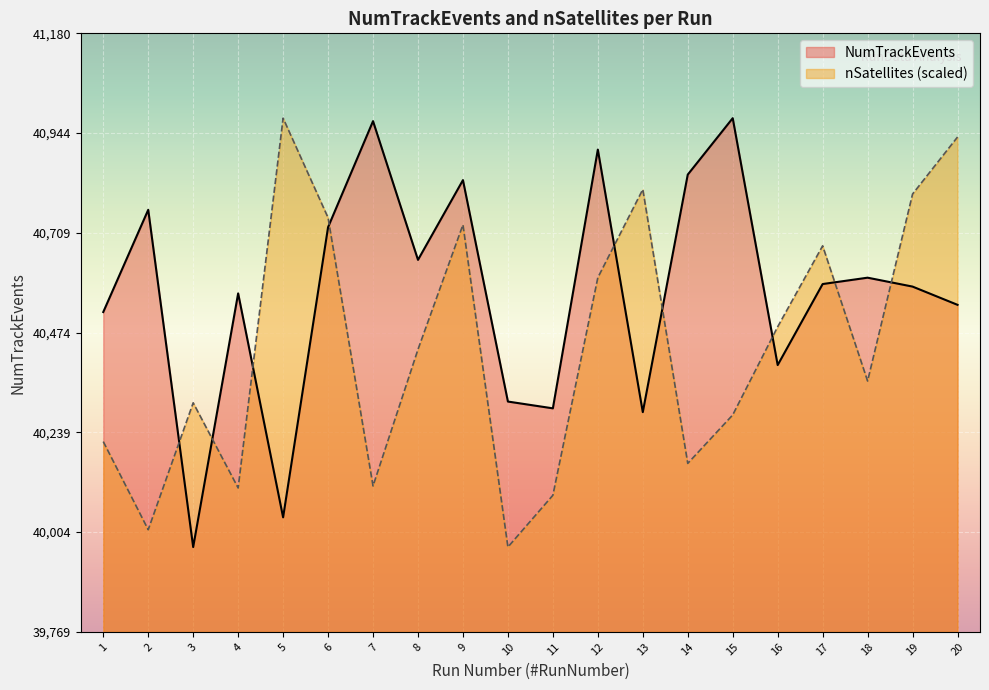

How many data points does each series have?

20